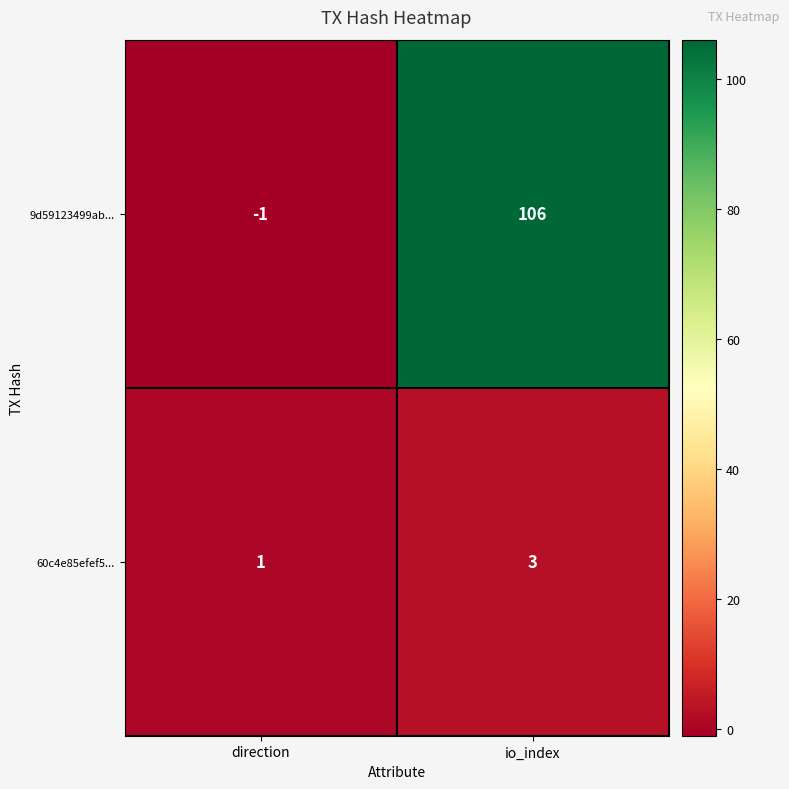

What is the approximate value of 9d59123499ab... at io_index, to the nearest 5?

105